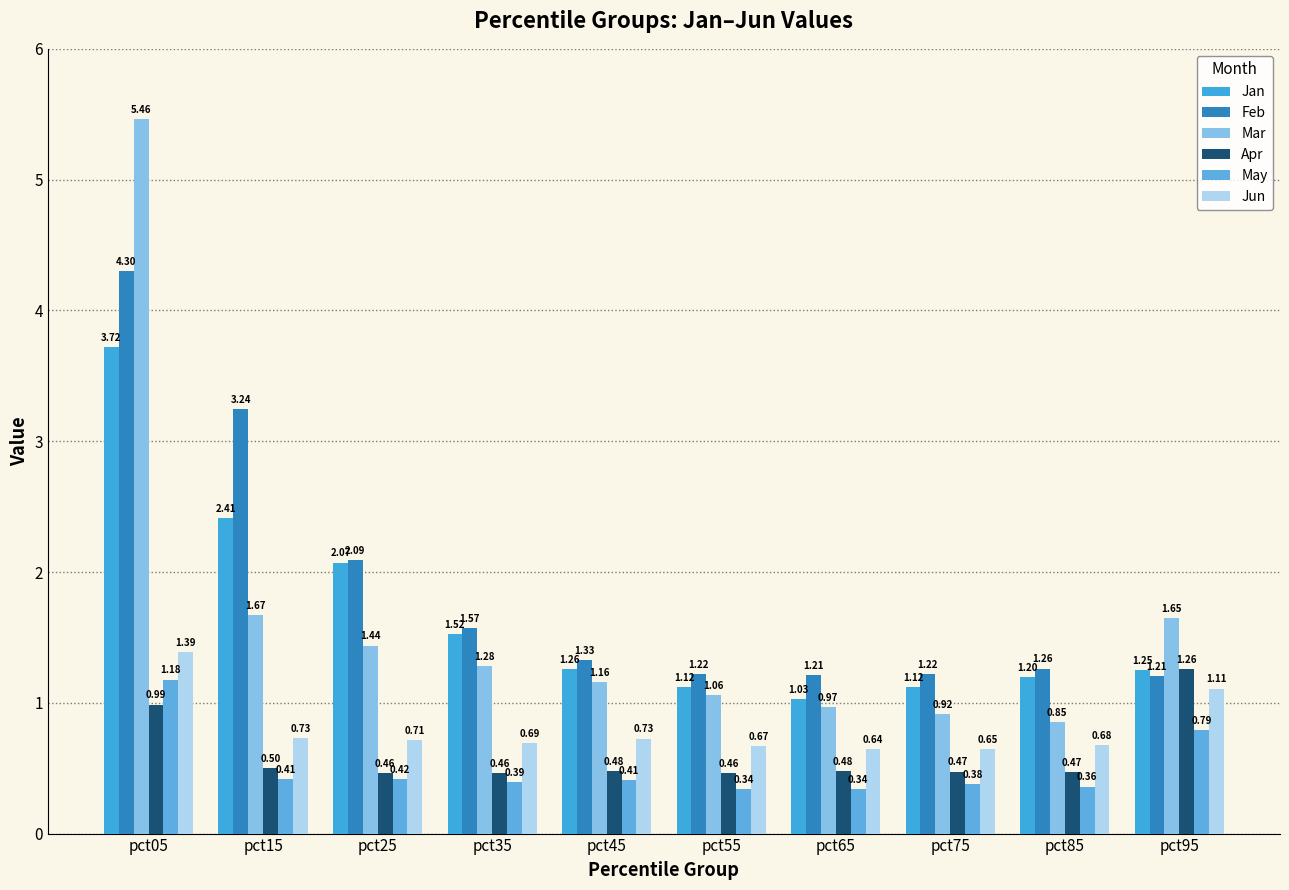

Is it true that May equals 0.6 at pct15?

False